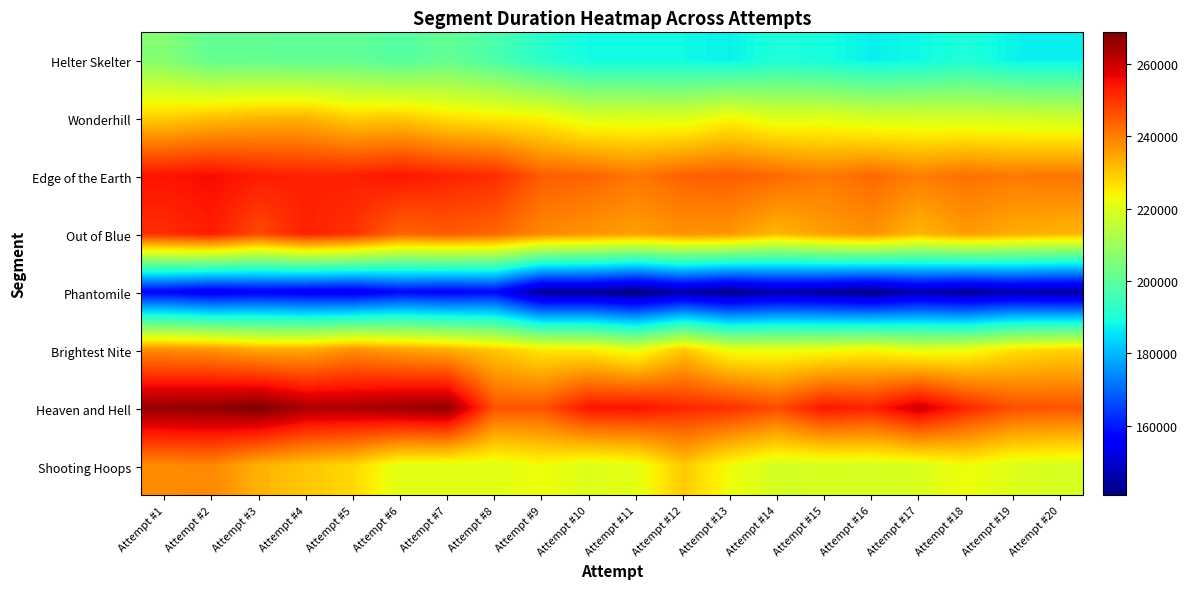

What is the smallest value displayed?

140678